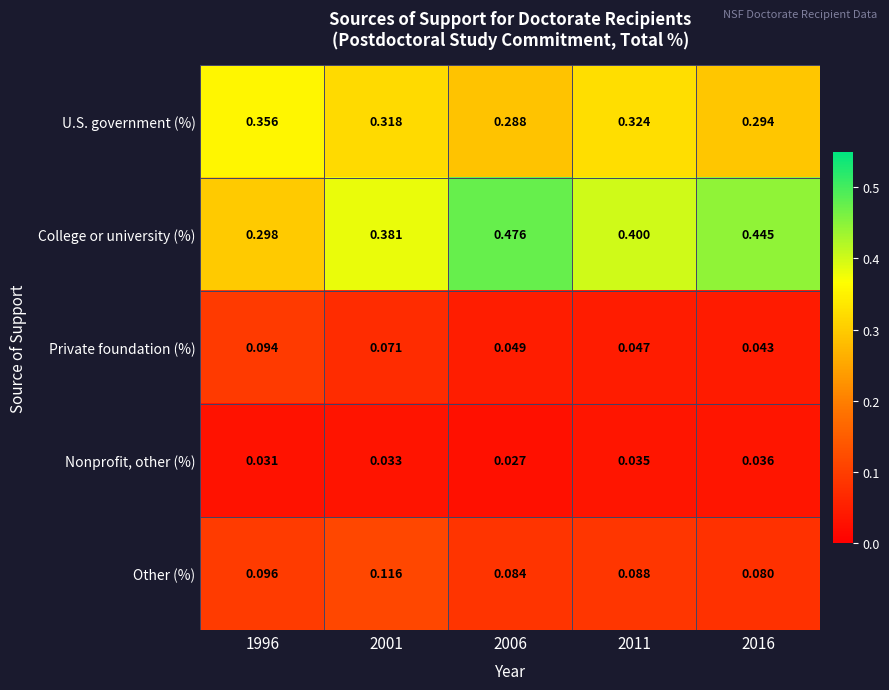

At 2006, list the series in order from largest to smallest.

College or university (%), U.S. government (%), Other (%), Private foundation (%), Nonprofit, other (%)